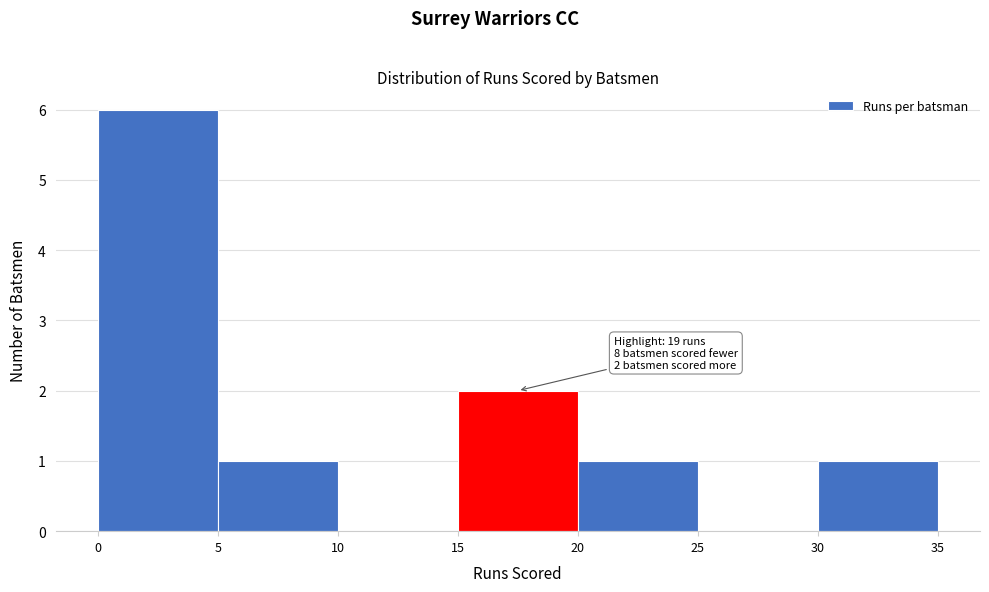

Over which range of the x-axis is the bar tallest?

0 to 5